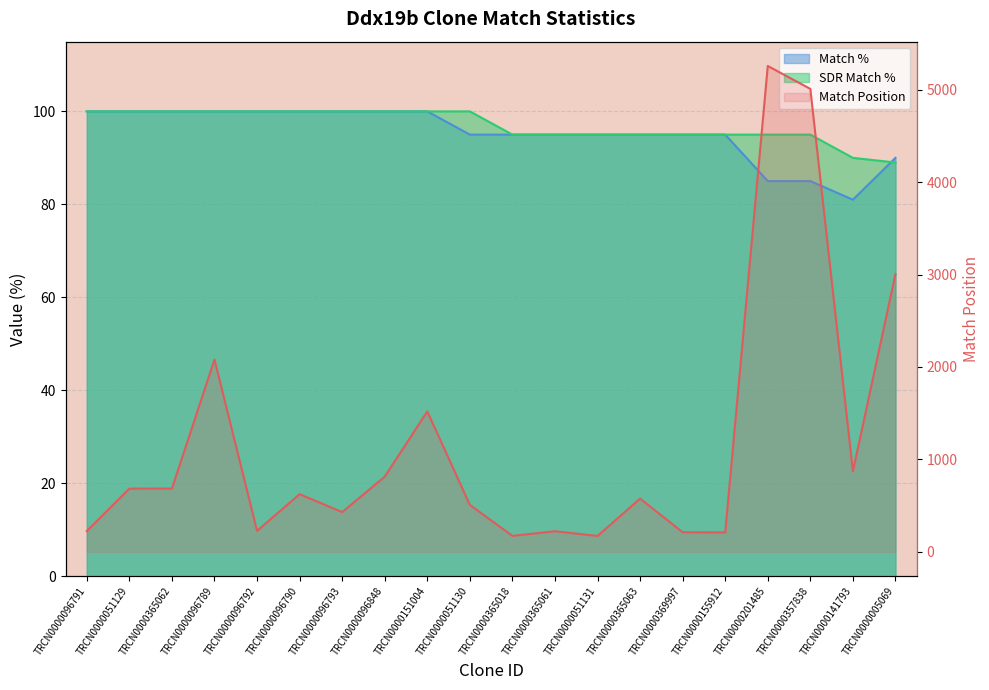

What is the value of the Match Position point at the 16th from the left?

210